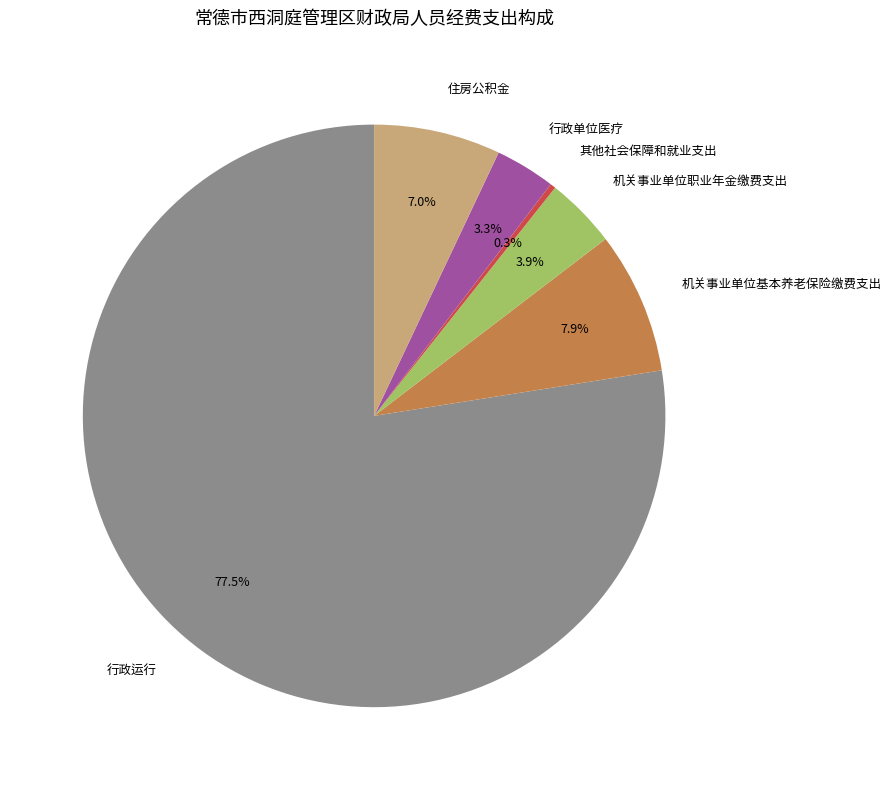

Which category accounts for the majority?

行政运行